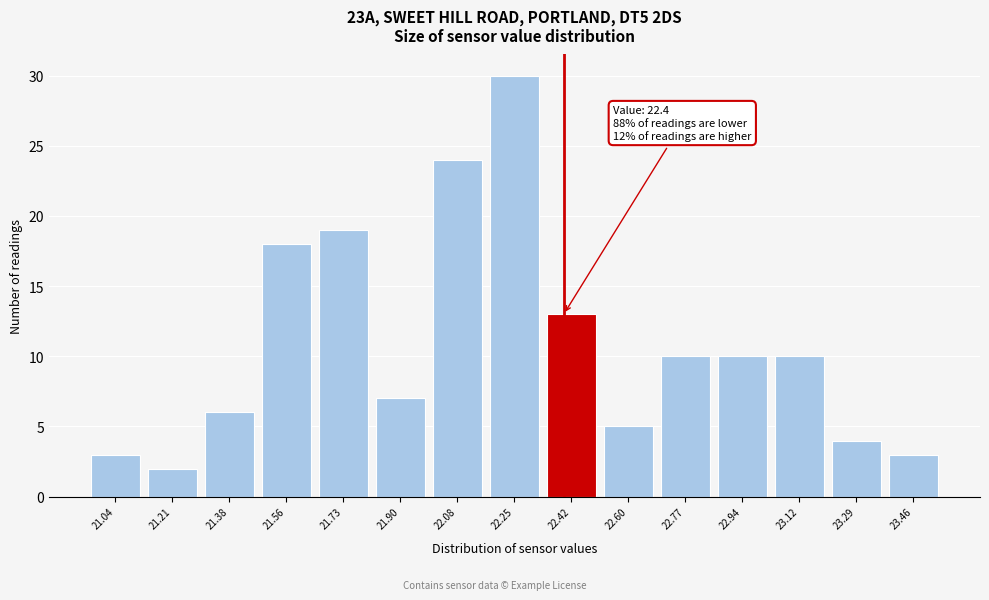

Which range on the x-axis has the tallest bar?

22.16 to 22.34